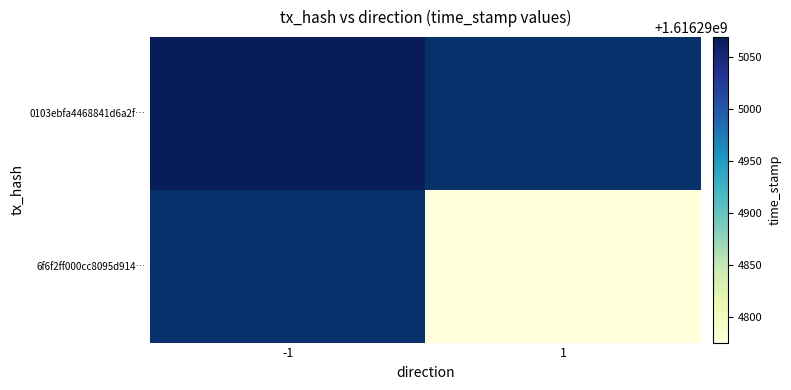

How many distinct data groups are displayed?

2